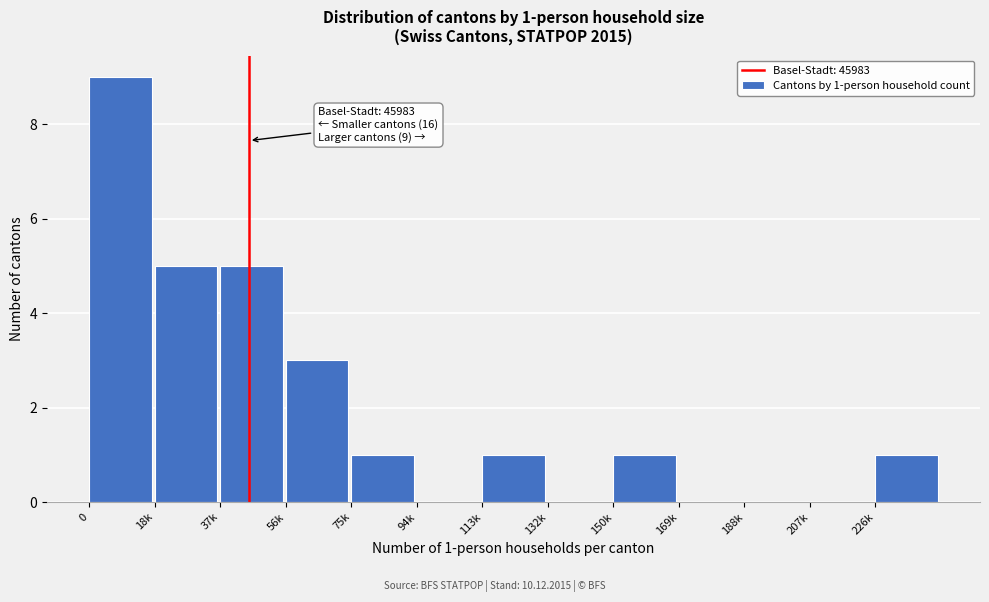

Reading right to left, list all the values displayed in this chart.

226k=1	207k=0	188k=0	169k=0	150k=1	132k=0	113k=1	94k=0	75k=1	56k=3	37k=5	18k=5	0=9